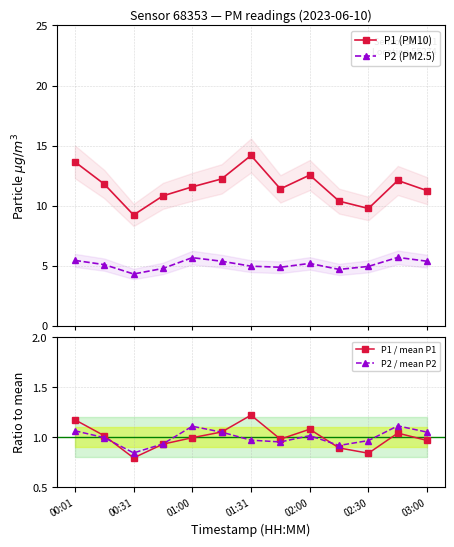

Reading left to right, list all the values displayed in this chart.

P1 (PM10): 13.7	11.8	9.2	10.8	11.6	12.2	14.2	11.4	12.6	10.4	9.8	12.1	11.2
P2 (PM2.5): 5.5	5.1	4.3	4.8	5.7	5.4	5.0	4.9	5.2	4.7	5.0	5.7	5.4
P1 / mean P1: 1.2	1.0	0.8	0.9	1.0	1.1	1.2	1.0	1.1	0.9	0.8	1.0	1.0
P2 / mean P2: 1.1	1.0	0.8	0.9	1.1	1.1	1.0	1.0	1.0	0.9	1.0	1.1	1.1